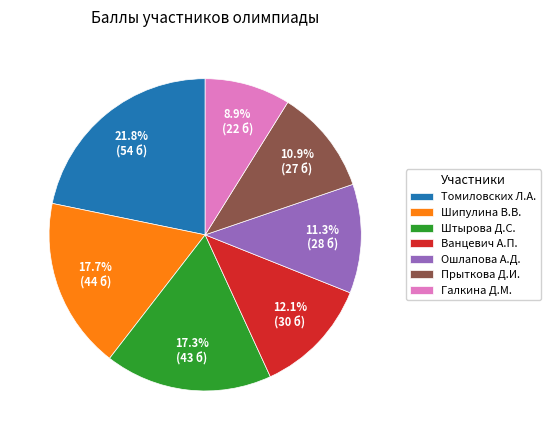

Is there any slice that represents more than half of the pie?

No